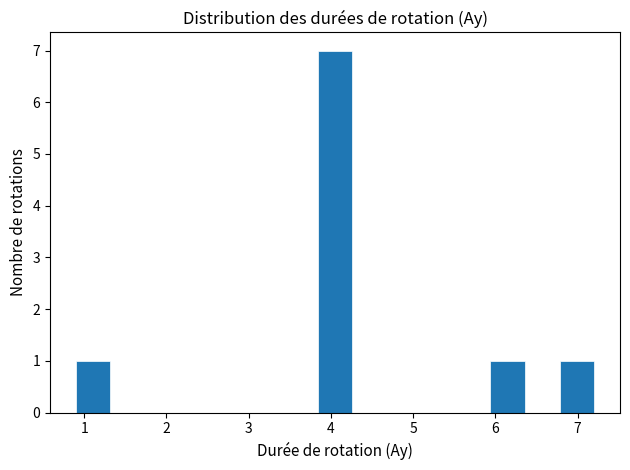

How tall is the bar that spans 6.78 to 7.20 on the x-axis? Neither the bar edges nor the heights are printed on the chart, so give them approximately, as read against the axes.

1